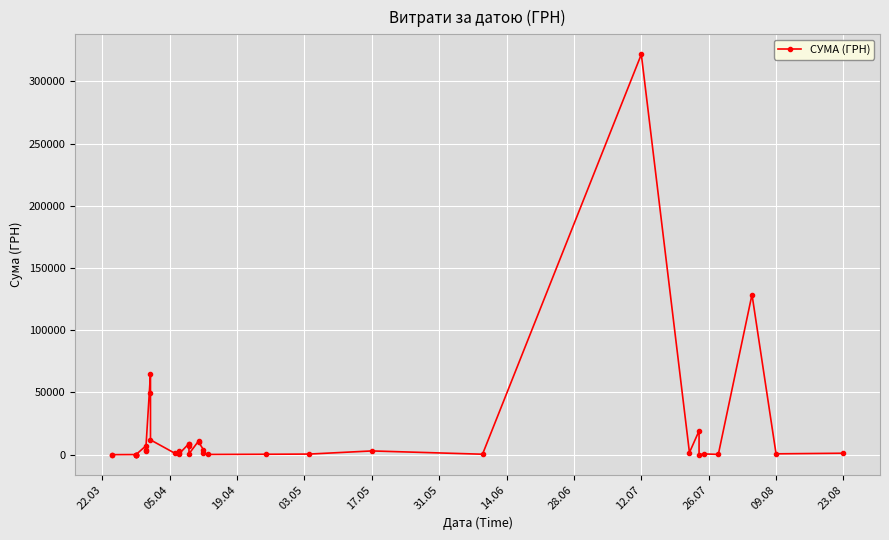

How many points are lower than both their immediate neighbors (excluding endpoints)?

11